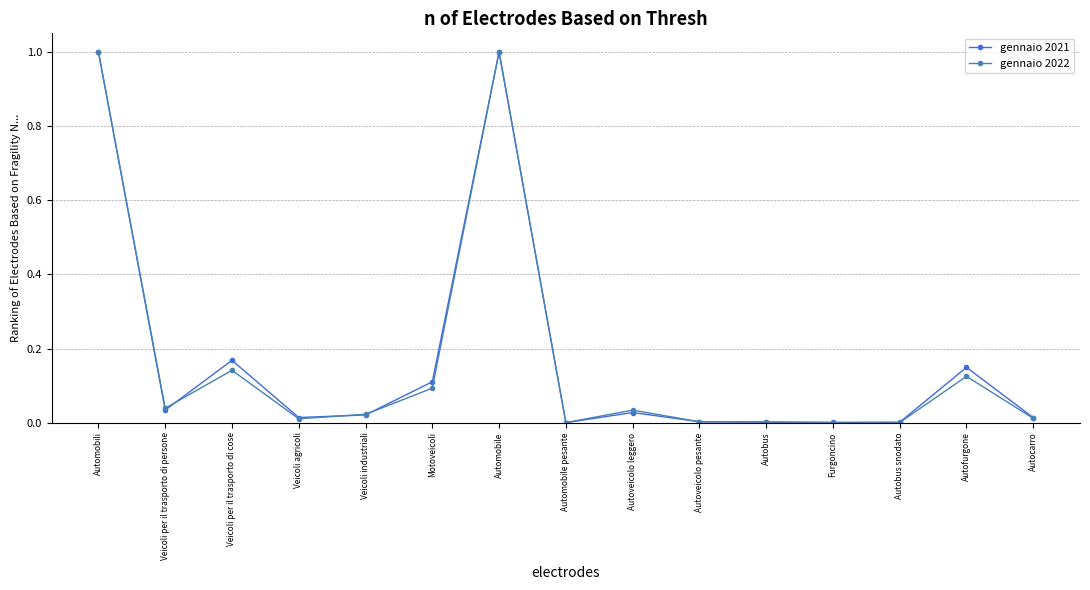

What is the label of the 15th point from the right?

Automobili